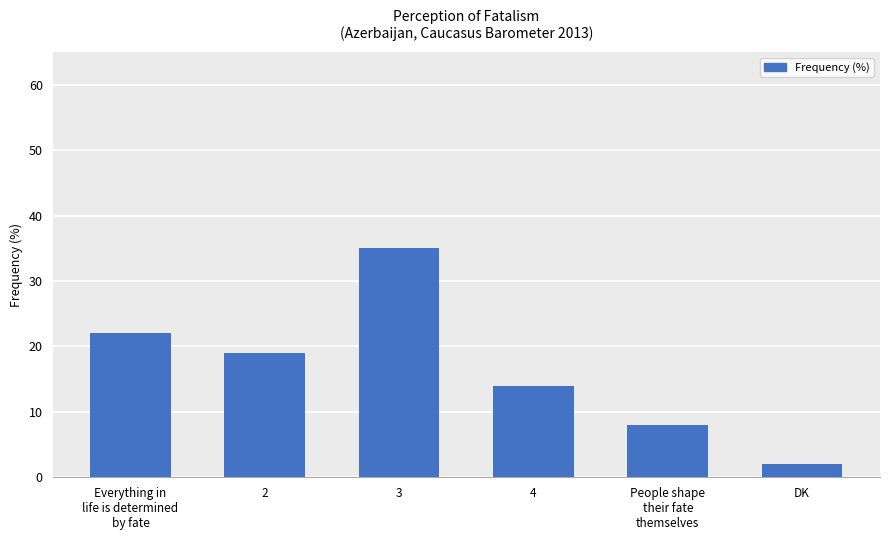

Is it true that the value at Everything in
life is determined
by fate is 22?

True